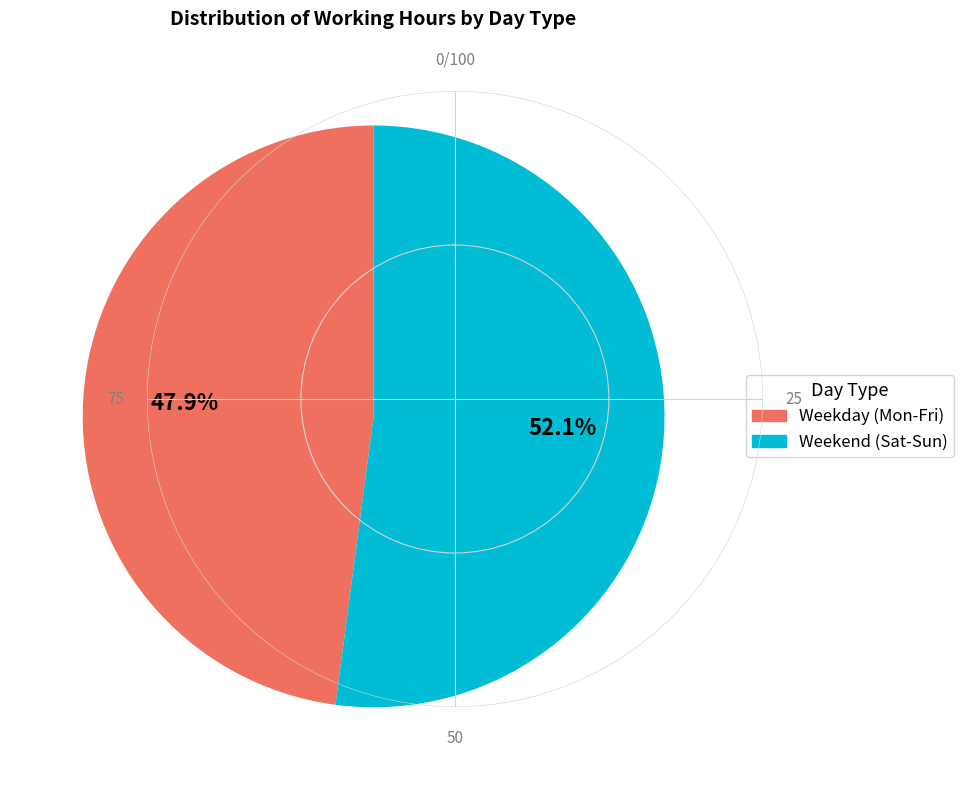

What is the smallest slice in the pie chart?

Weekday (Mon-Fri)